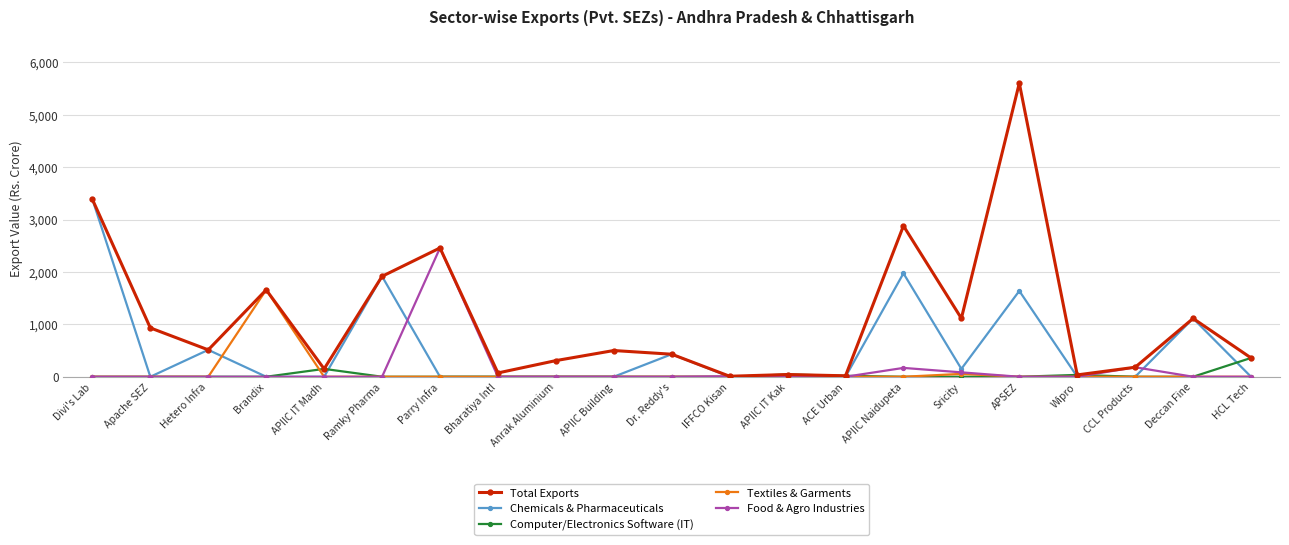

True or false: Food & Agro Industries has more than 2 interior local peaks.

True